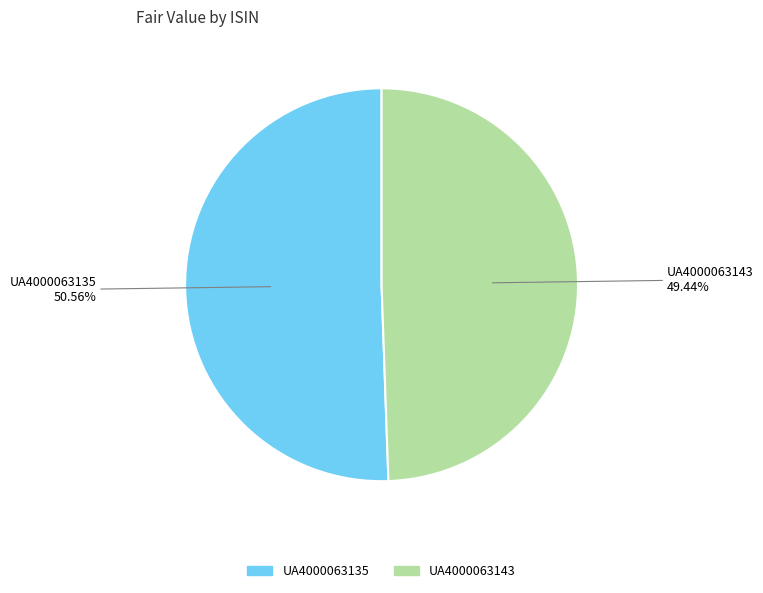

Rank the categories by value from lowest to highest.

UA4000063143, UA4000063135